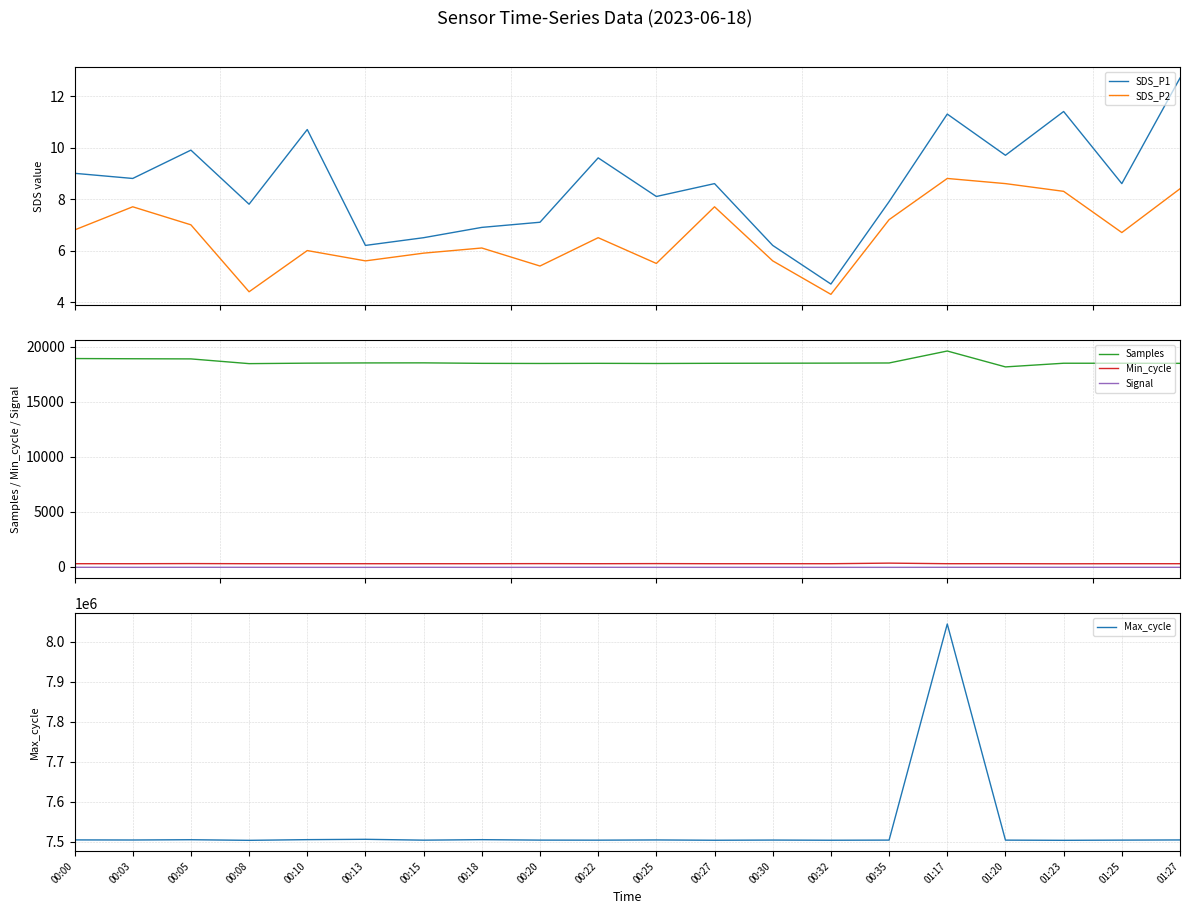

What is the difference between the maximum and minimum values in the SDS_P1 series?

8.0